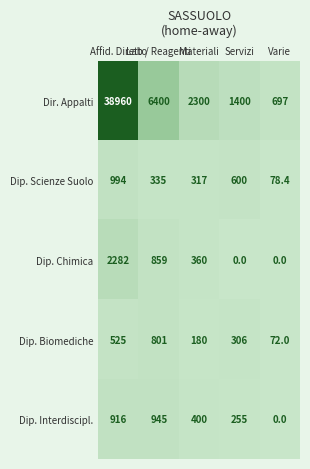

What is the difference between the second highest and minimum values in the Dip. Scienze Suolo series?

521.6